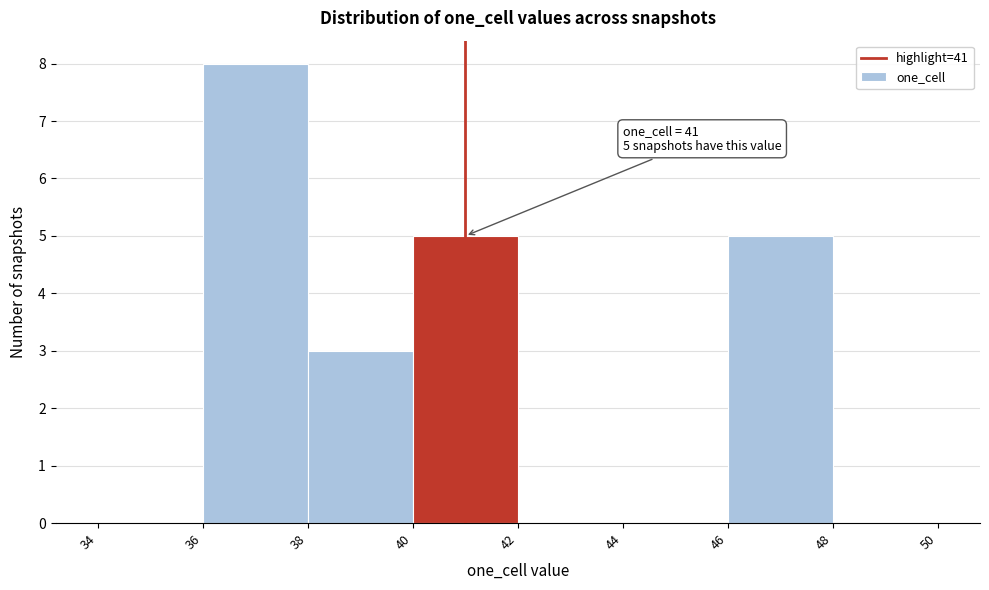

Over which range of the x-axis is the bar tallest?

36 to 38